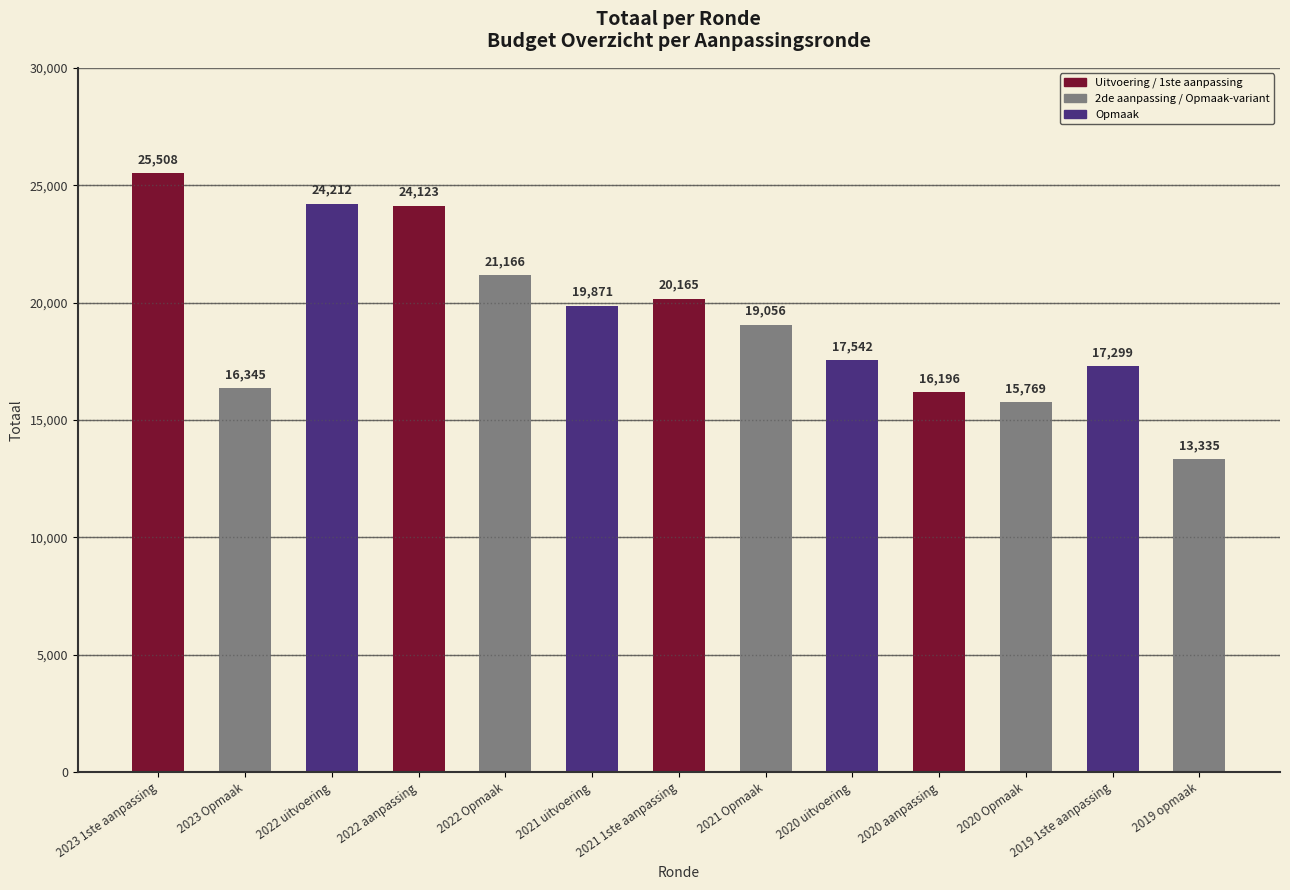

The value at 2022 aanpassing is 24123. True or false?

True